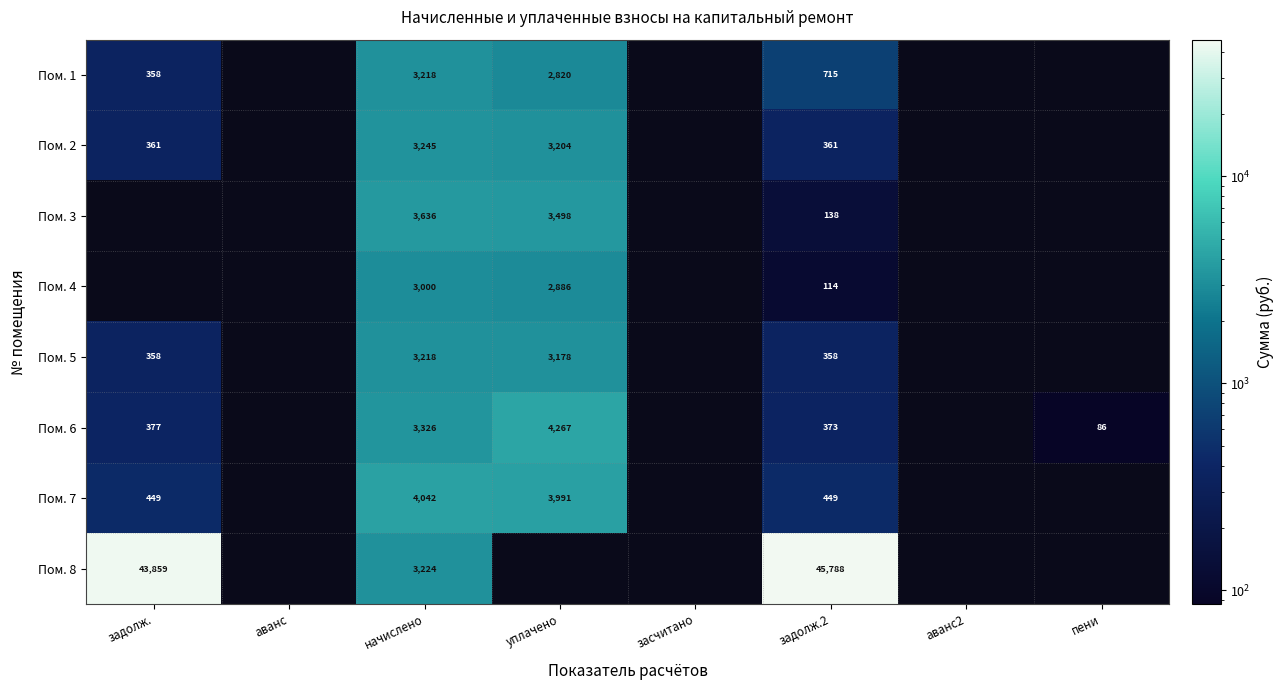

At задолж.2, list the series in order from largest to smallest.

Пом. 8, Пом. 1, Пом. 7, Пом. 6, Пом. 2, Пом. 5, Пом. 3, Пом. 4